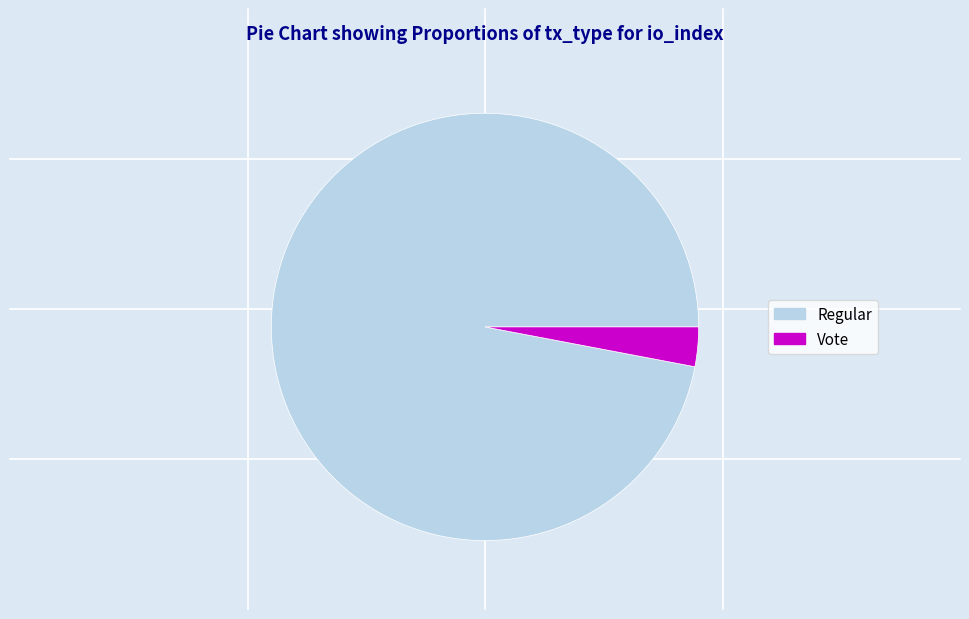

Between Regular and Vote, which is larger?

Regular